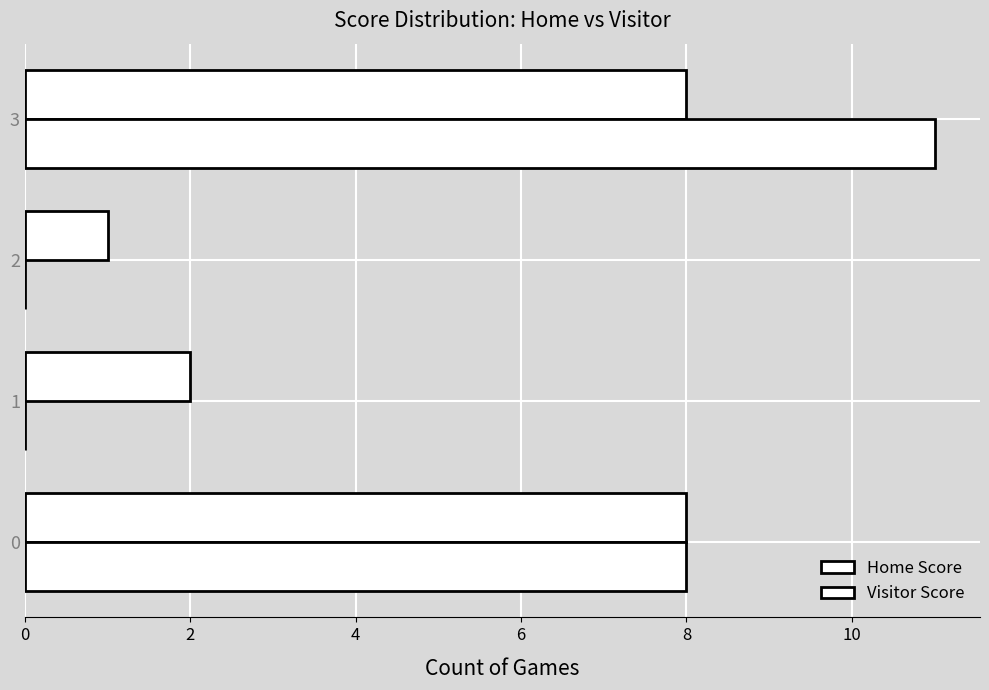

How many data points does each series have?

4